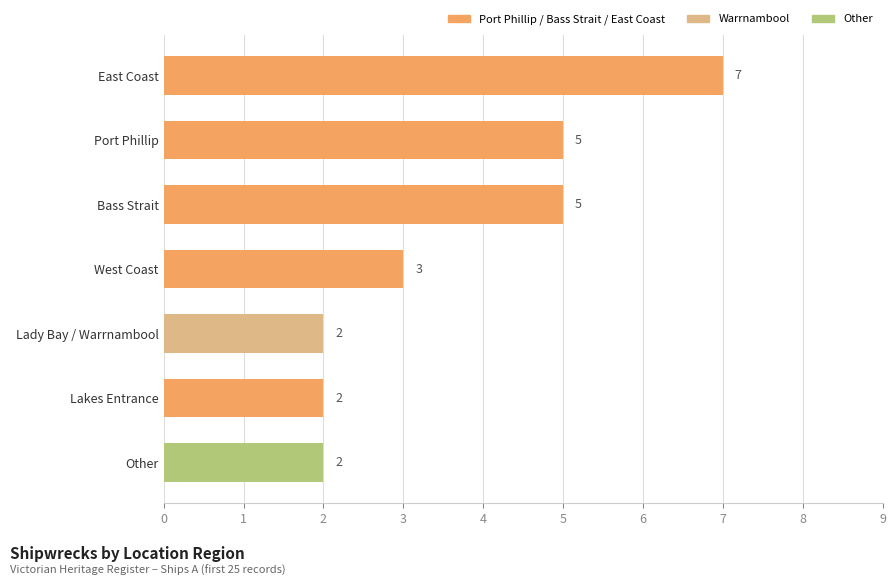

Reading bottom to top, transcribe all the data shown in this chart.

2	2	2	3	5	5	7